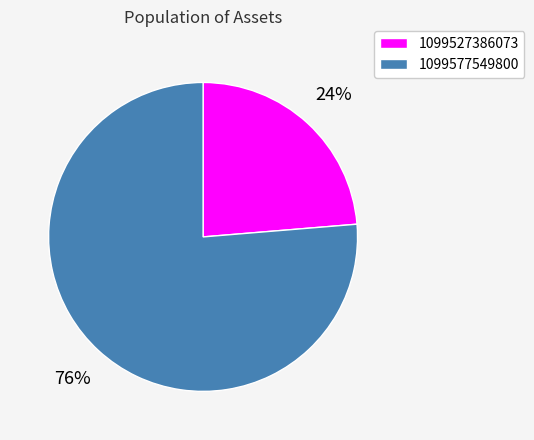

Is the sum of 1099577549800 and 1099527386073 greater than half?

Yes